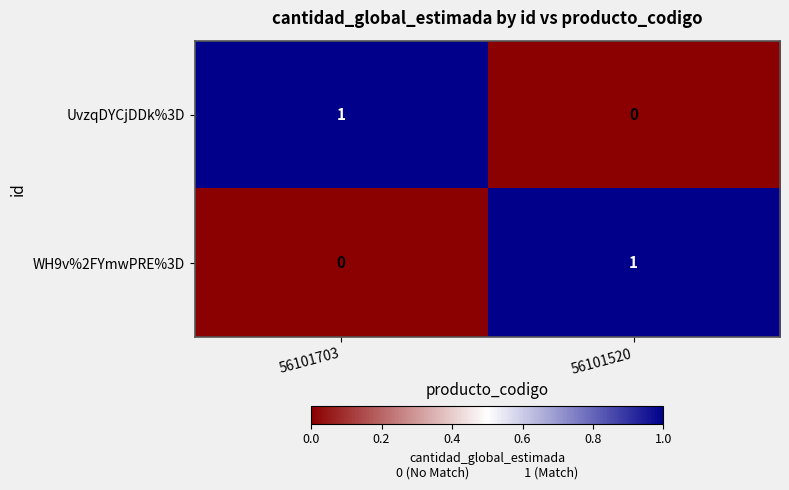

The value of UvzqDYCjDDk%3D at 56101520 is 1. True or false?

False